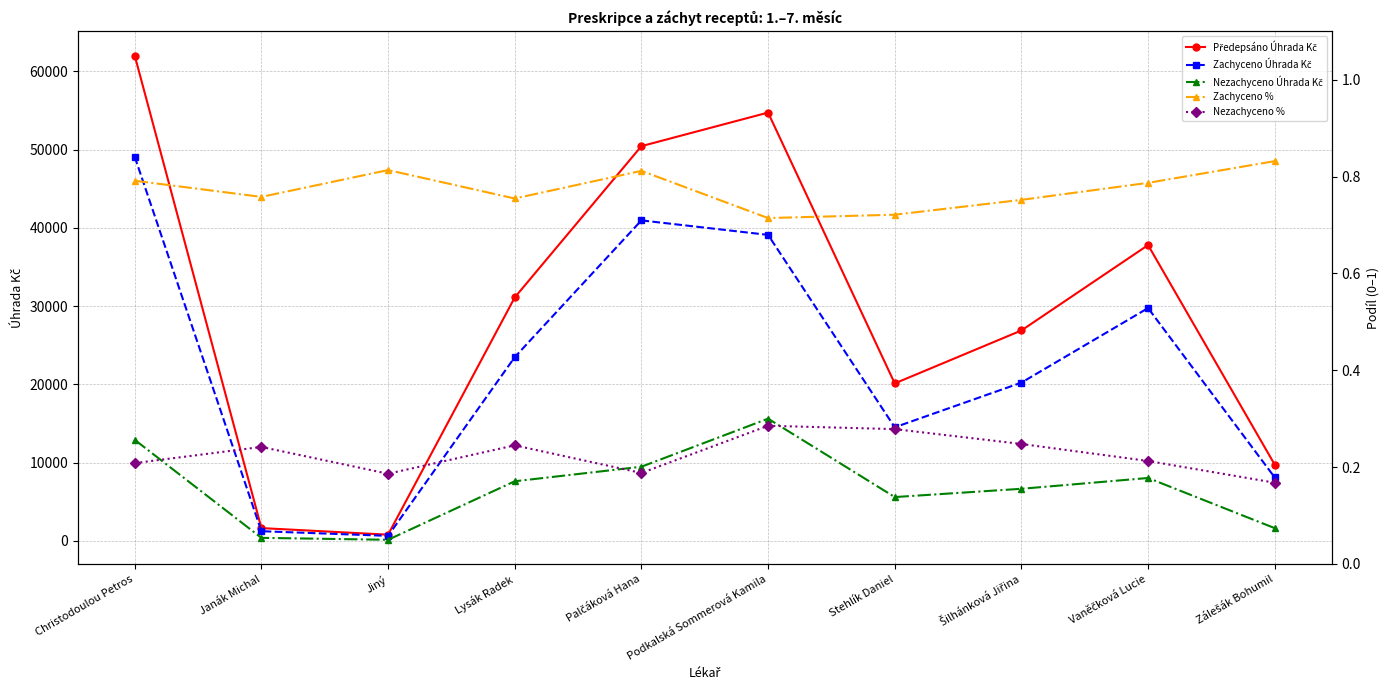

Is the value of Předepsáno Úhrada Kč at Zálešák Bohumil greater than the value of Nezachyceno Úhrada Kč at Podkalská Sommerová Kamila?

No